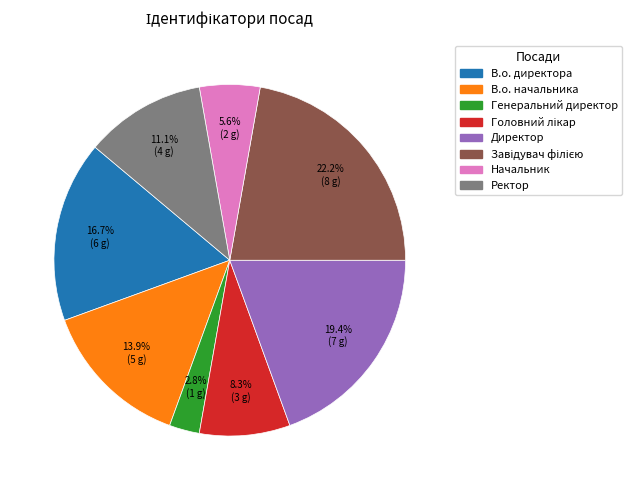

To the nearest percent, what is the average slice percentage?

12%